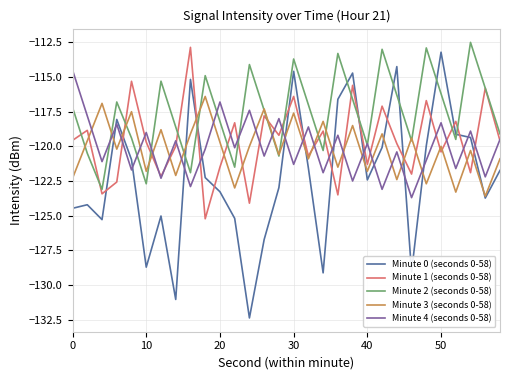

Which series has the largest total across all categories?

Minute 2 (seconds 0-58)